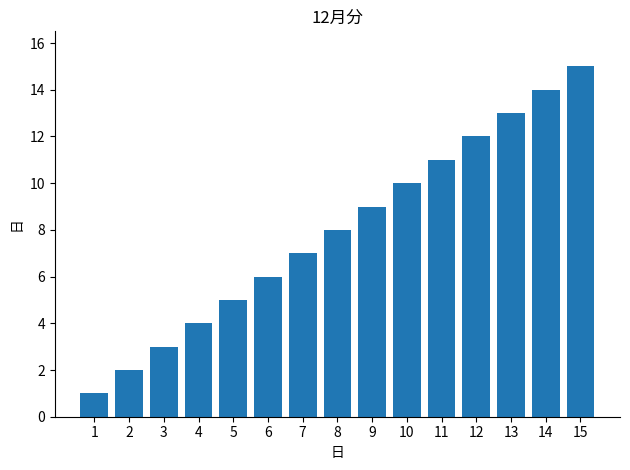

The value at 1 is 2. True or false?

False